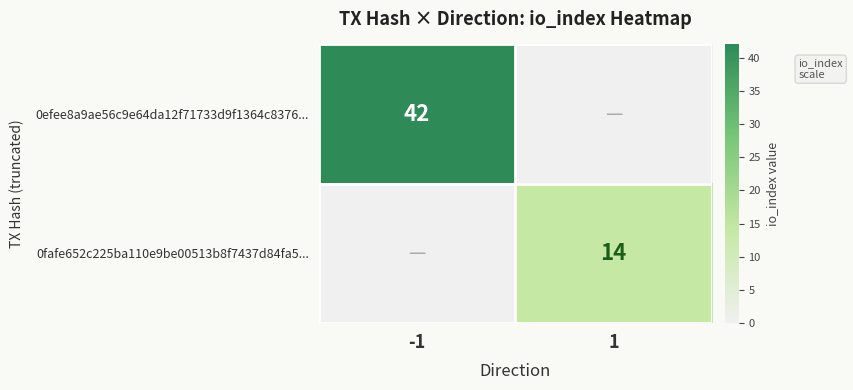

Is it true that 0fafe652c225ba110e9be00513b8f7437d84fa5... equals 14 at 1?

True